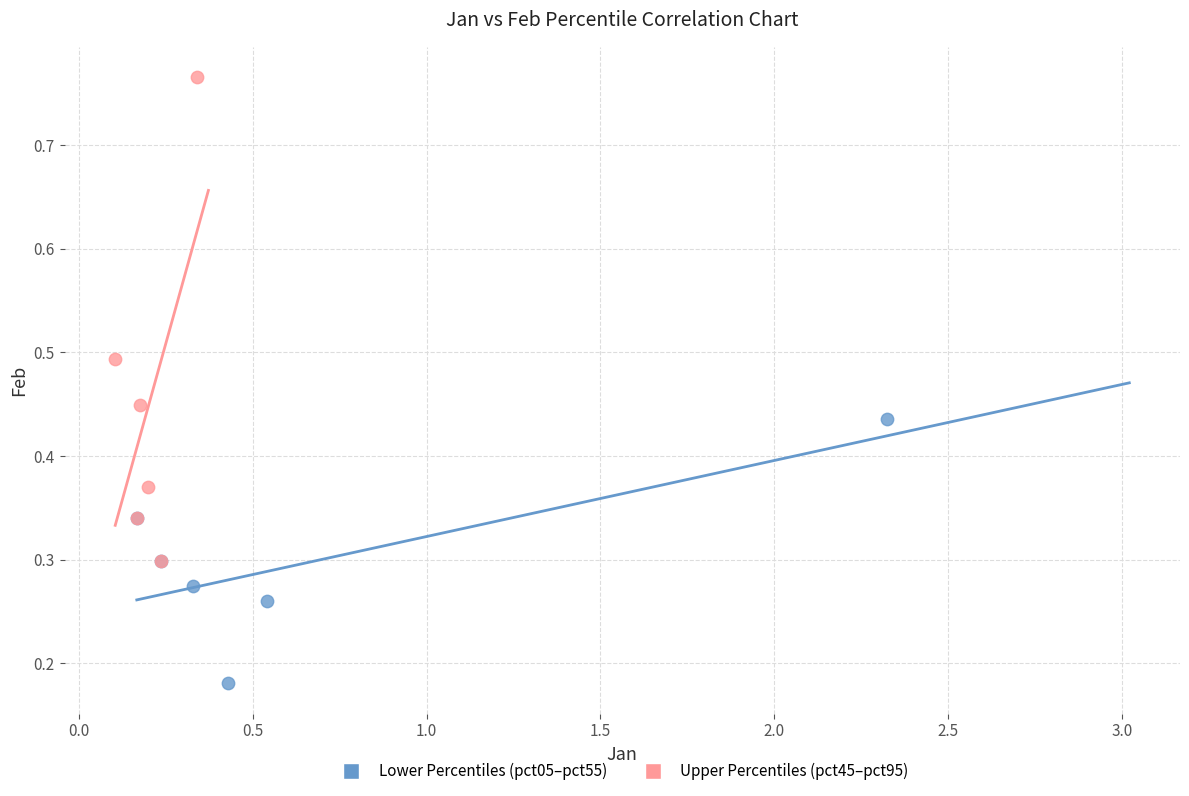

Which series has the widest spread of Y values?

Upper Percentiles (pct45–pct95)